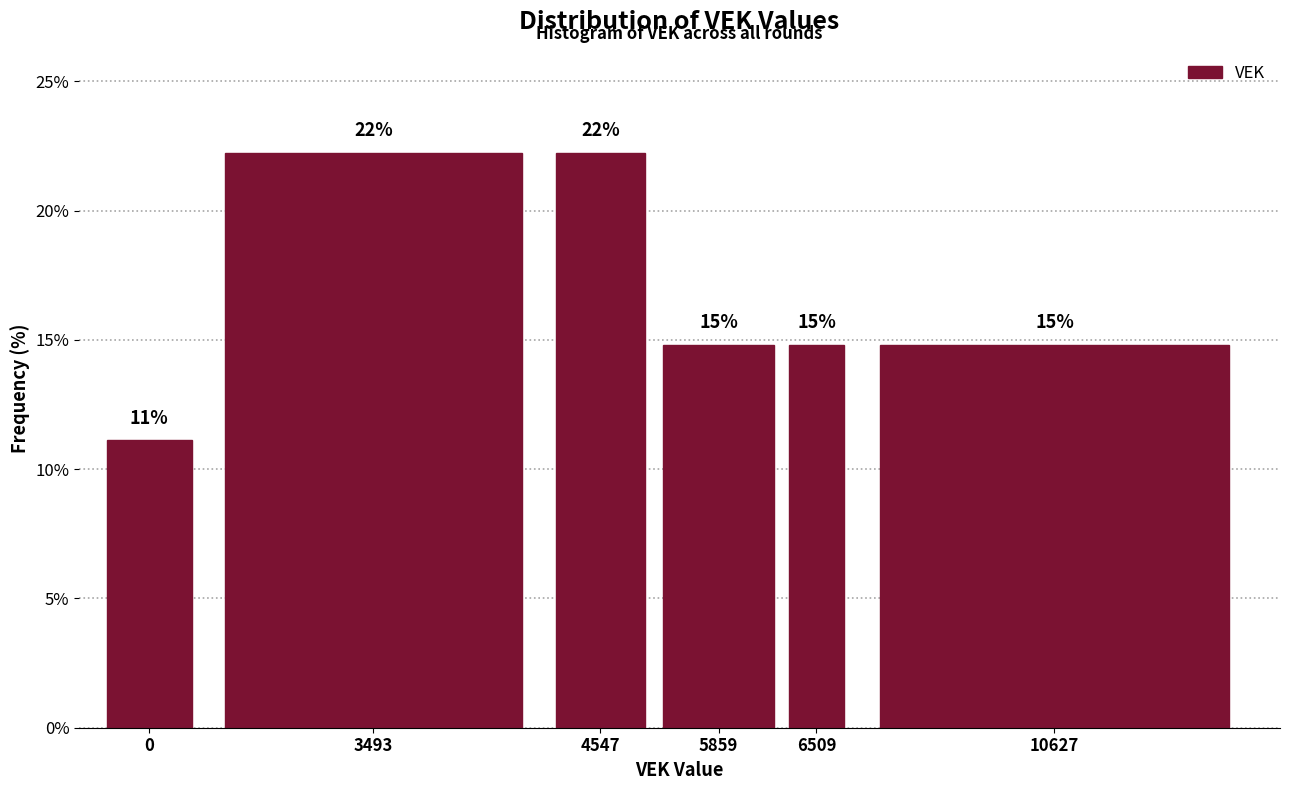

Are the bars horizontal?

No